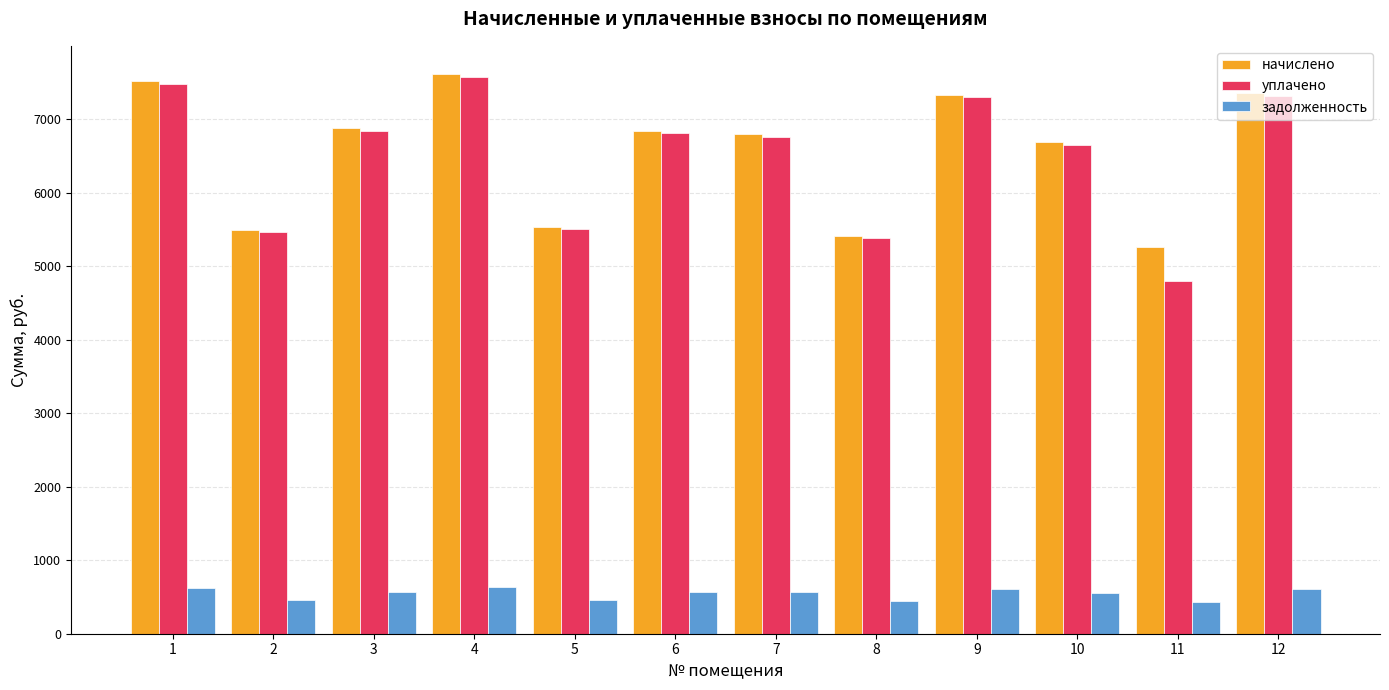

Is the value of задолженность at 6 greater than the value of уплачено at 1?

No